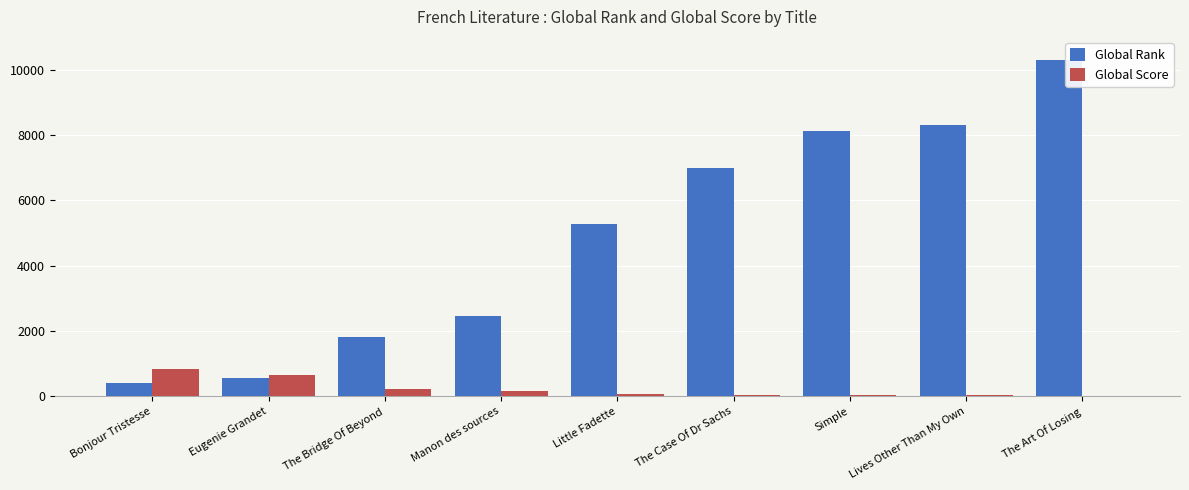

Which category has the highest value across all series?

The Art Of Losing